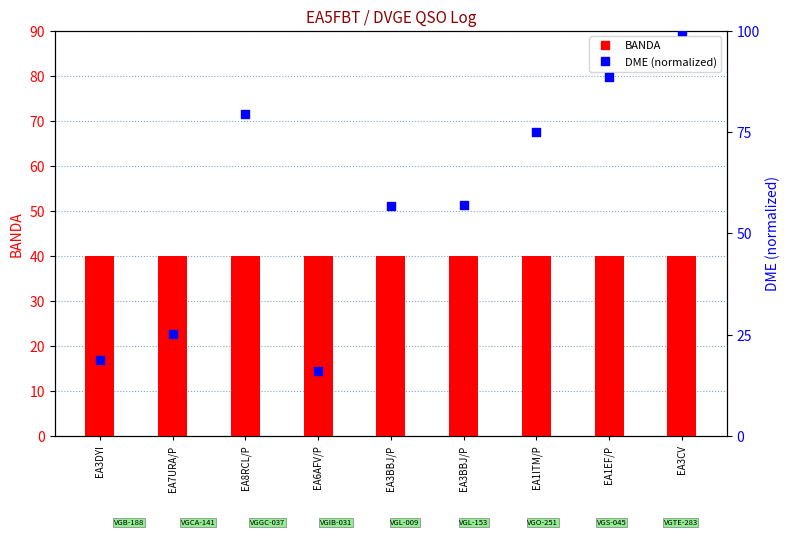

What are all the series names shown in the legend?

BANDA, DME (normalized)